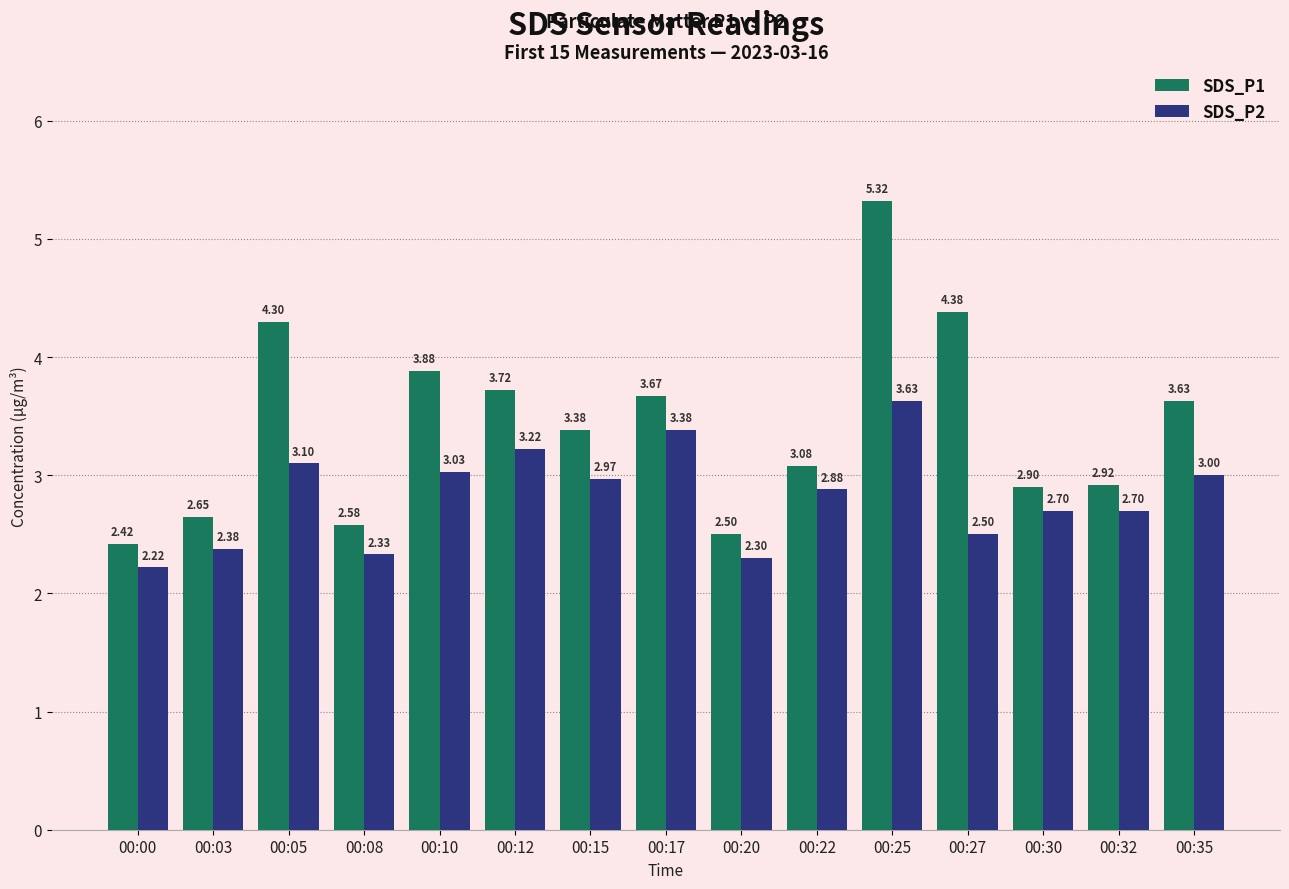

Which series has the largest range (max minus min)?

SDS_P1